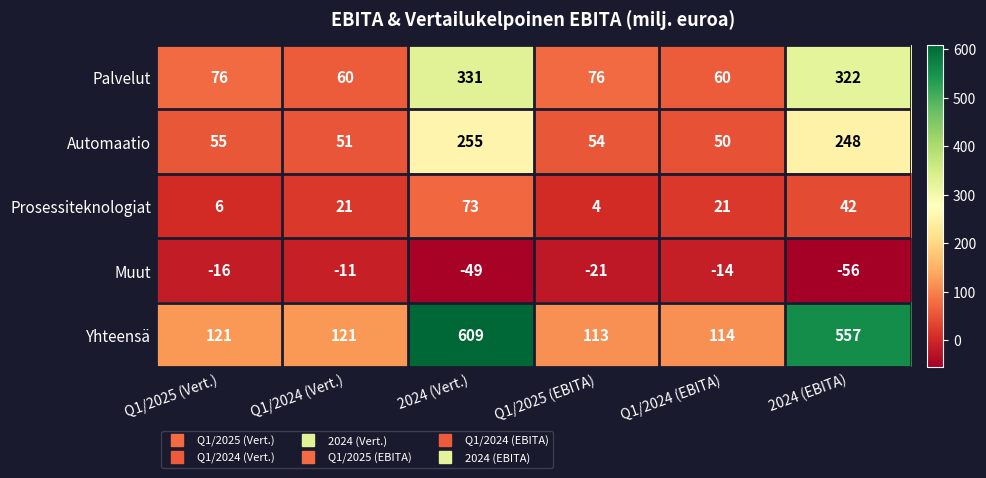

The value of Prosessiteknologiat at Q1/2025 (Vert.) is 6. True or false?

True